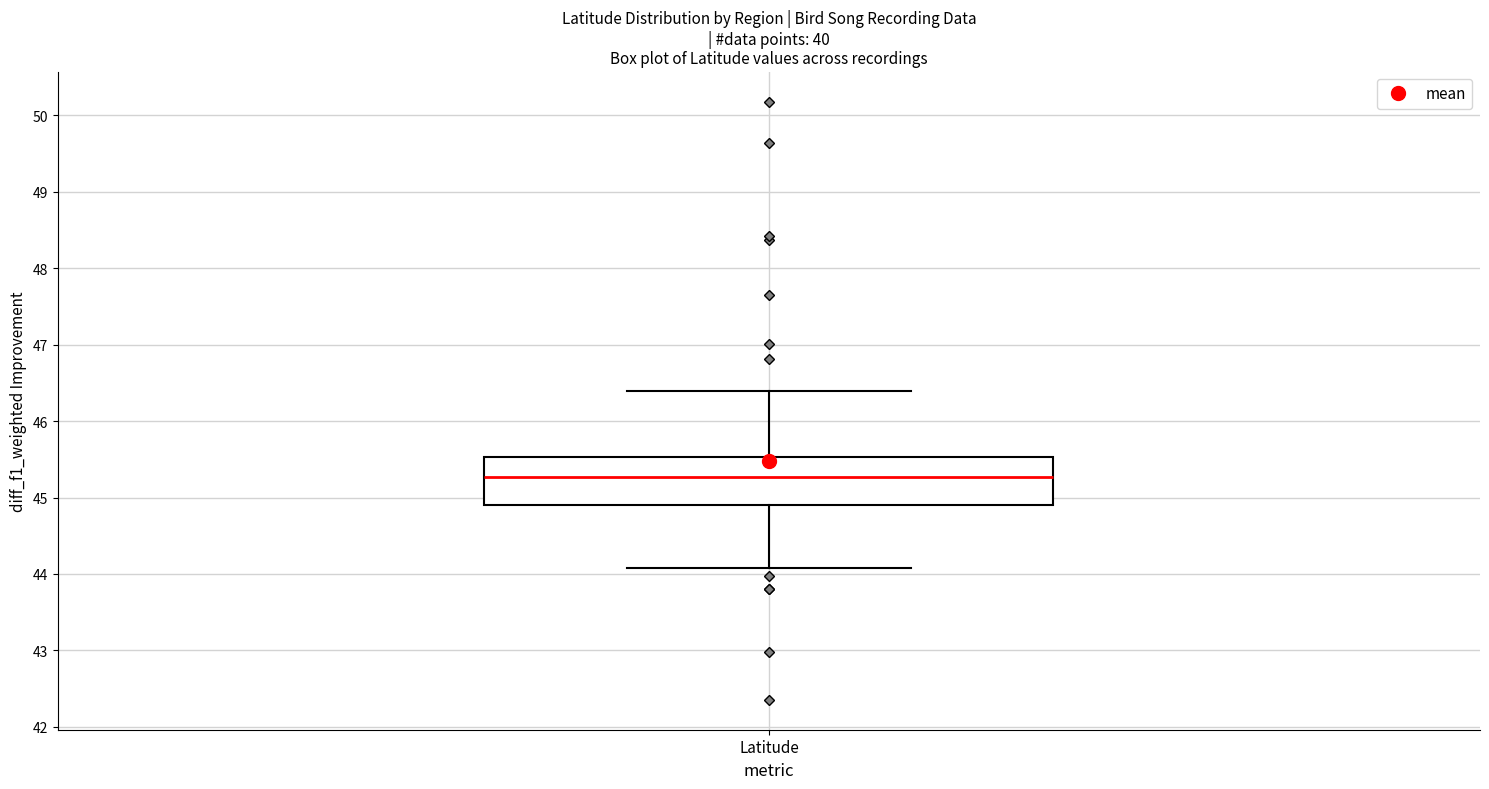

Where is the upper edge of the box for Latitude on the y-axis? The values are not printed on the chart, so give them approximately, as read against the axis.

45.5